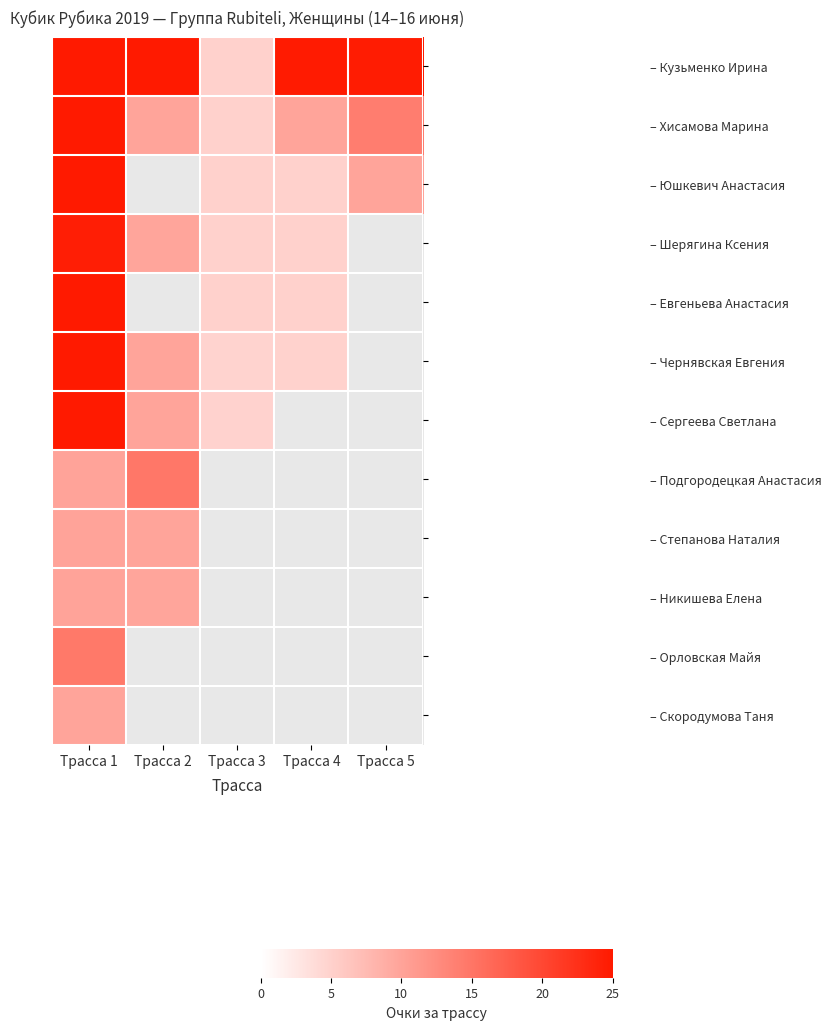

How many data points does each series have?

5